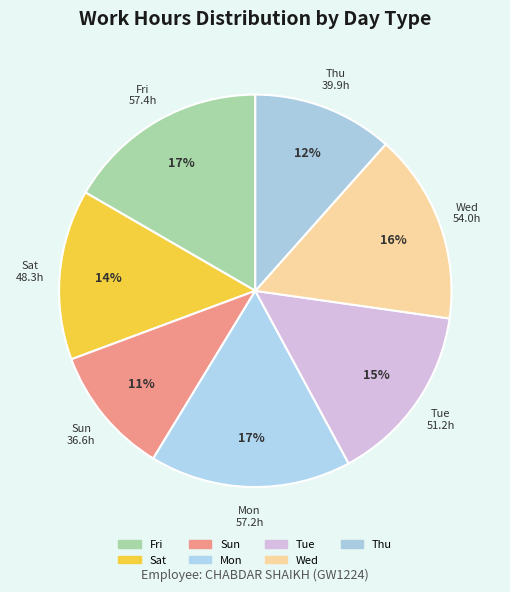

How many slices are in this pie chart?

7